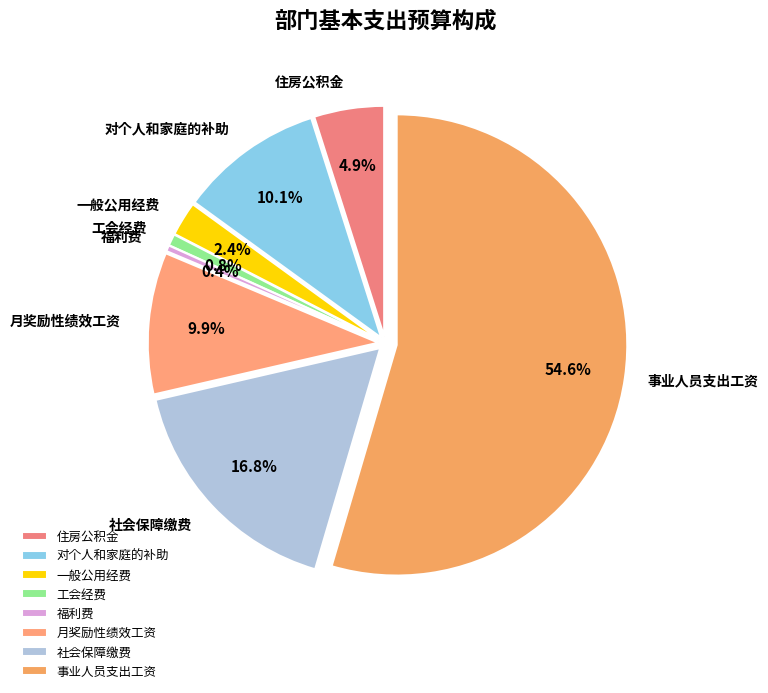

Rank the categories by value from highest to lowest.

事业人员支出工资, 社会保障缴费, 对个人和家庭的补助, 月奖励性绩效工资, 住房公积金, 一般公用经费, 工会经费, 福利费